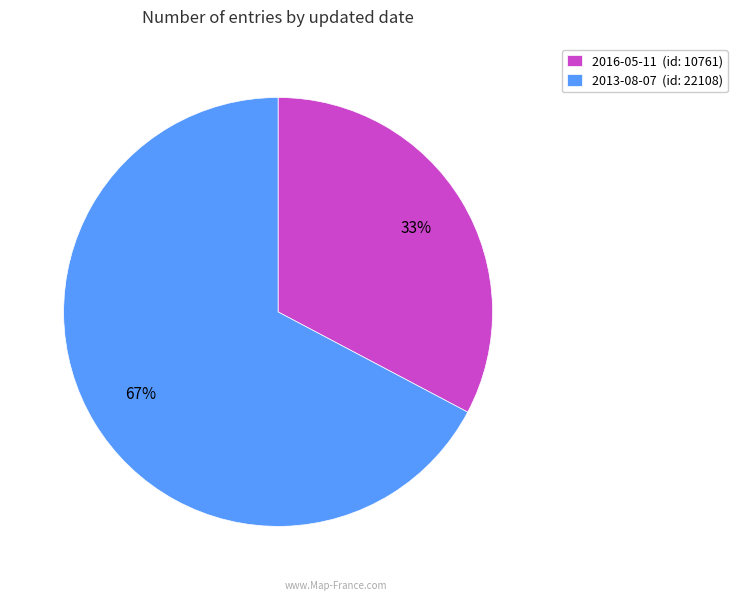

Count the number of slices in the pie.

2